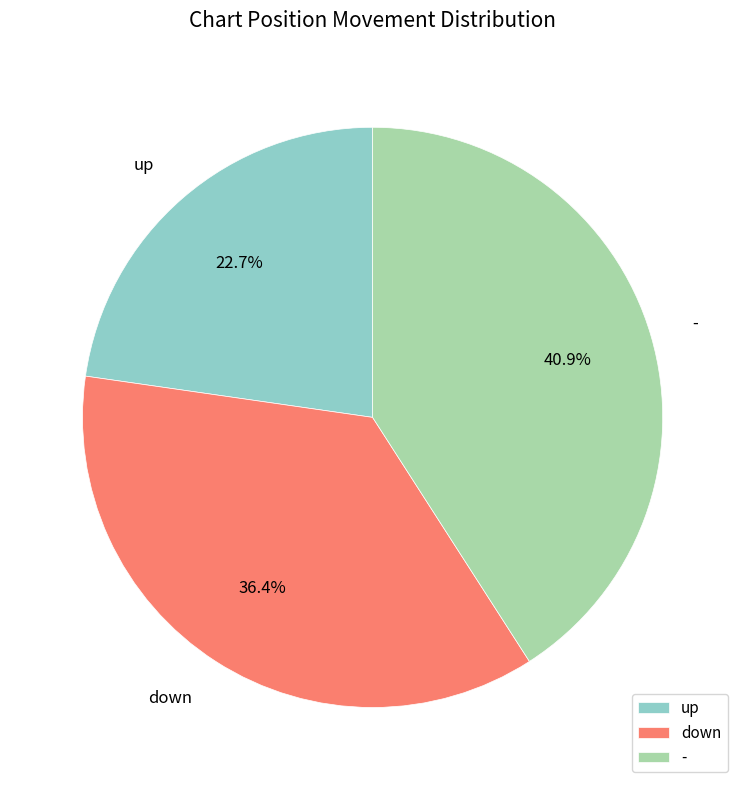

Which category has the smallest portion of the pie?

up